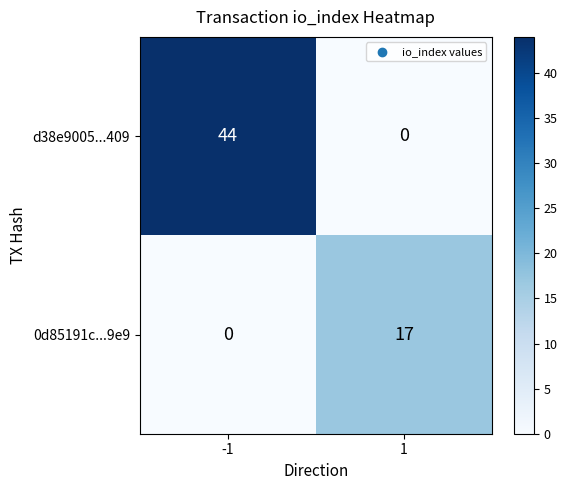

What is the difference between the maximum and minimum values in the d38e9005...409 series?

44